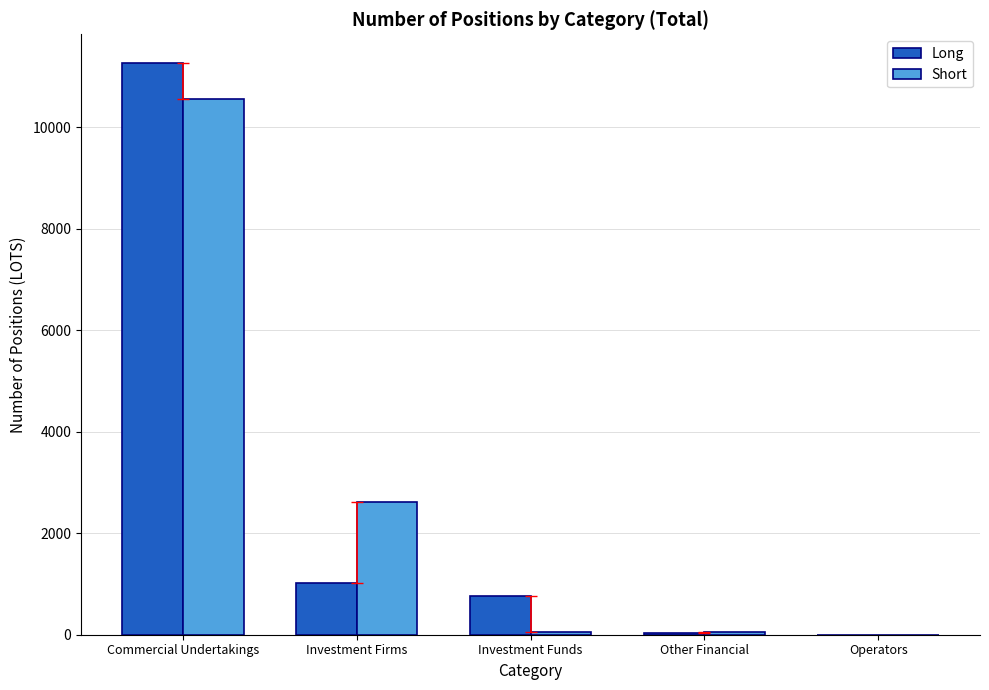

Between Commercial Undertakings and Investment Firms, which series saw the biggest shift?

Long